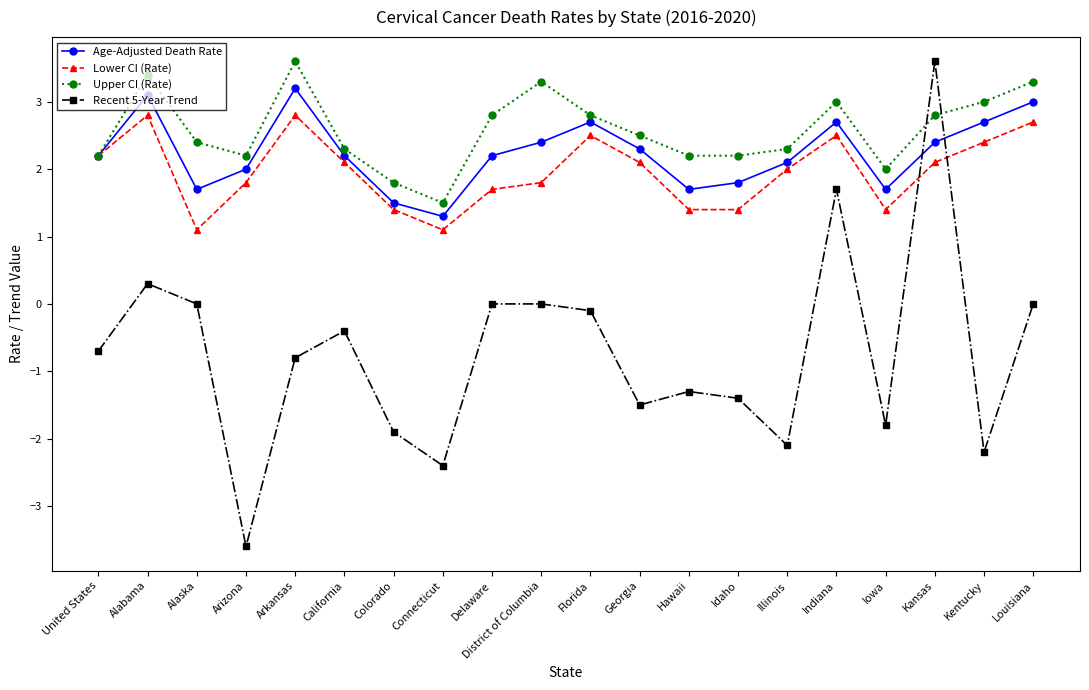

Between Alaska and California, which series saw the biggest shift?

Lower CI (Rate)